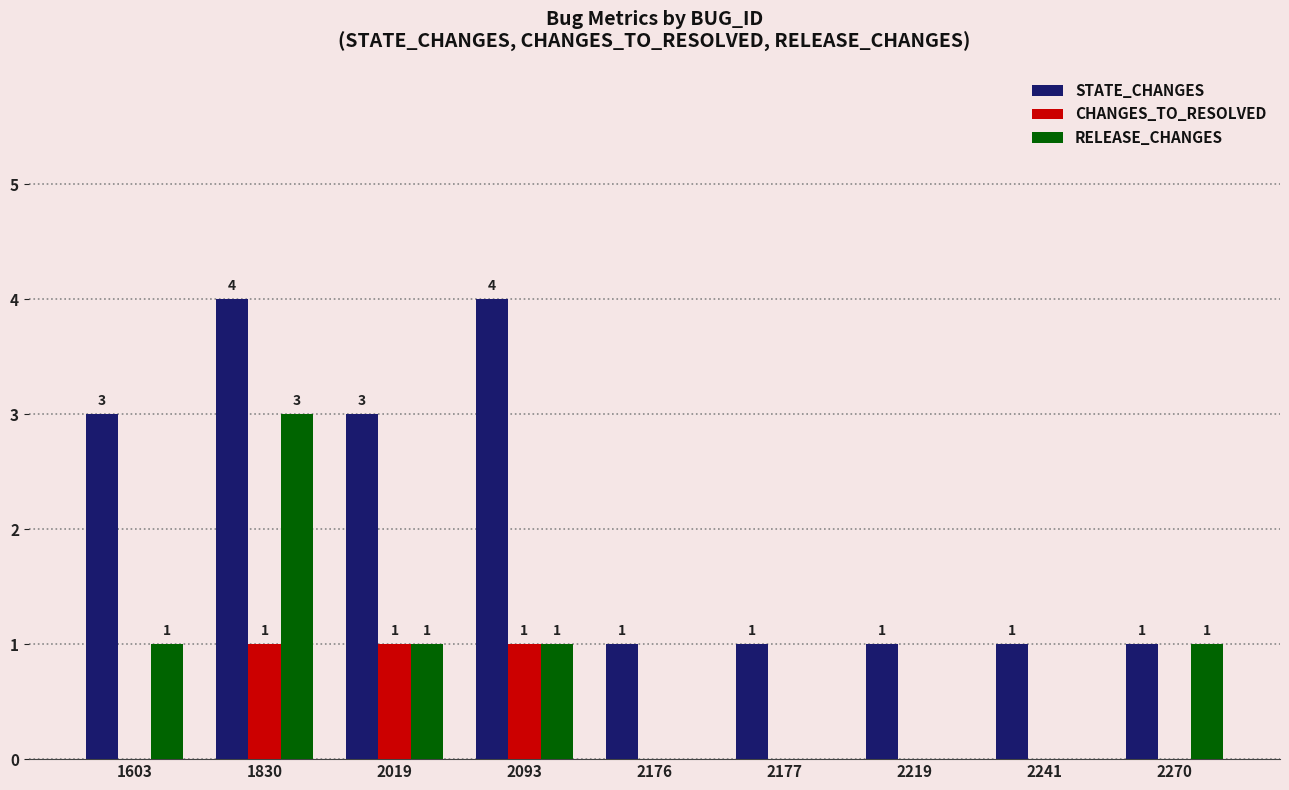

Which series changed the most between 2019 and 2093?

STATE_CHANGES